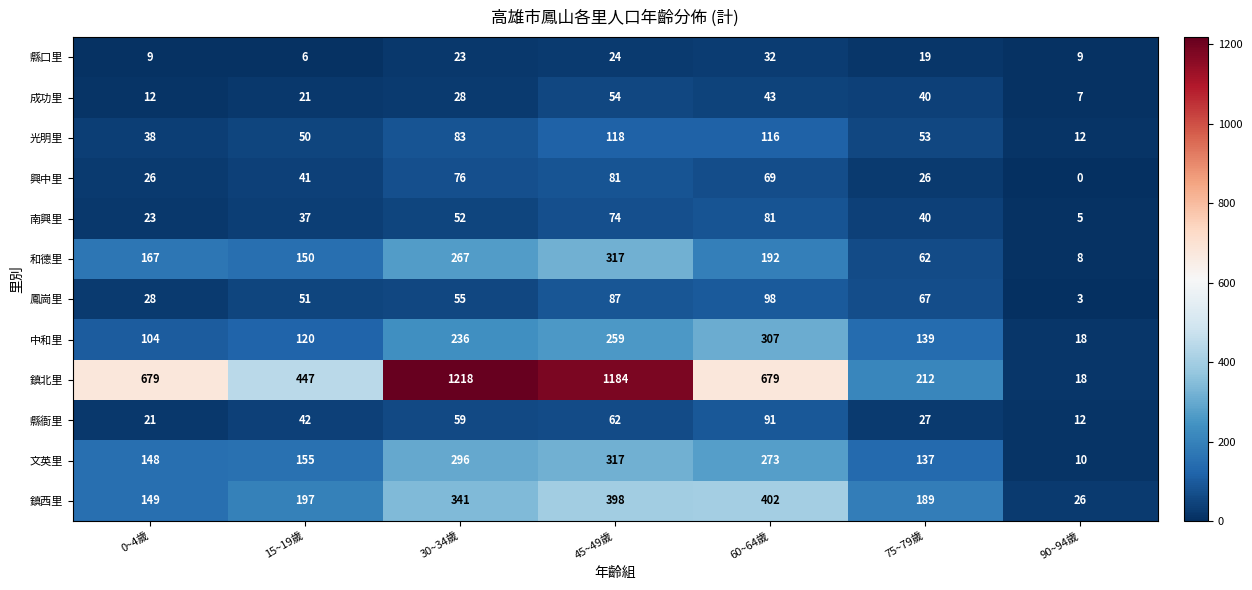

The 文英里 series shows 10 at 90~94歲. True or false?

True